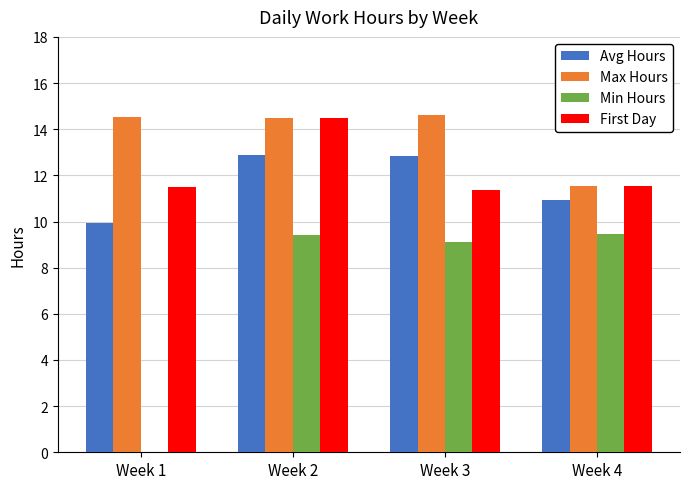

Is the value of Avg Hours at Week 2 greater than the value of First Day at Week 1?

Yes